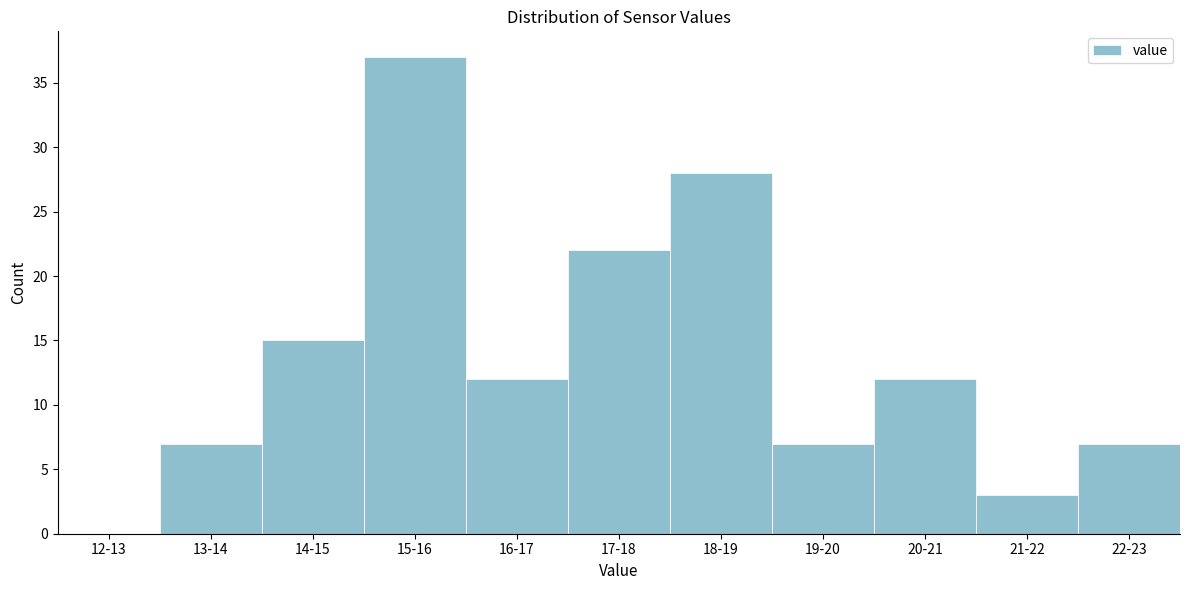

Reading left to right, what are all the values shown in this chart?

12-13=0	13-14=7	14-15=15	15-16=37	16-17=12	17-18=22	18-19=28	19-20=7	20-21=12	21-22=3	22-23=7